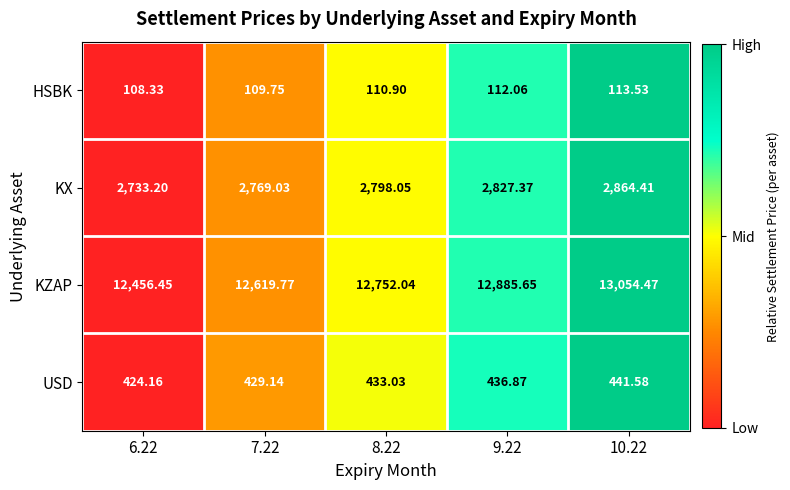

Which series has the largest range (max minus min)?

KZAP